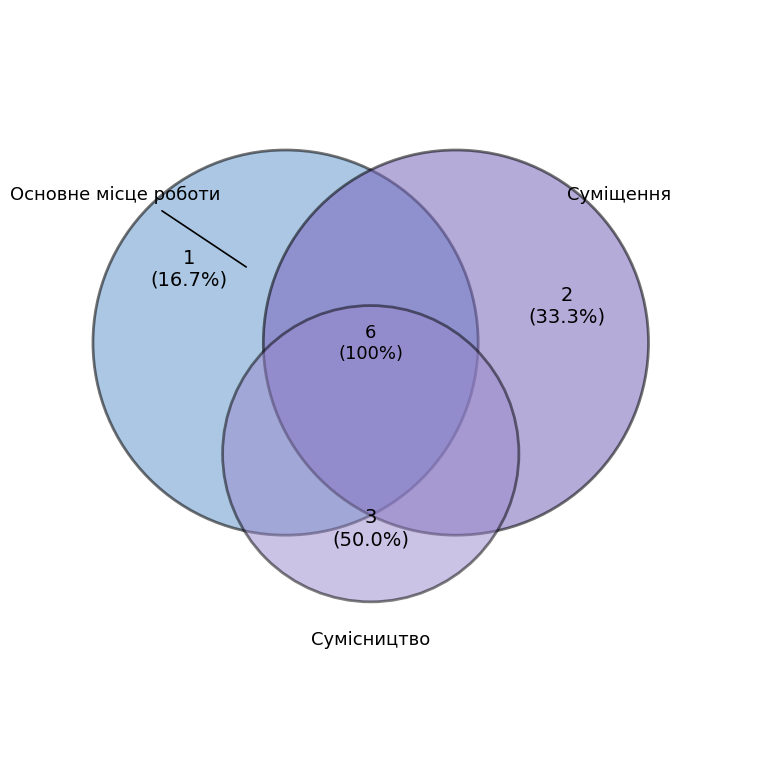

Which category has the biggest portion of the pie?

Сумісництво